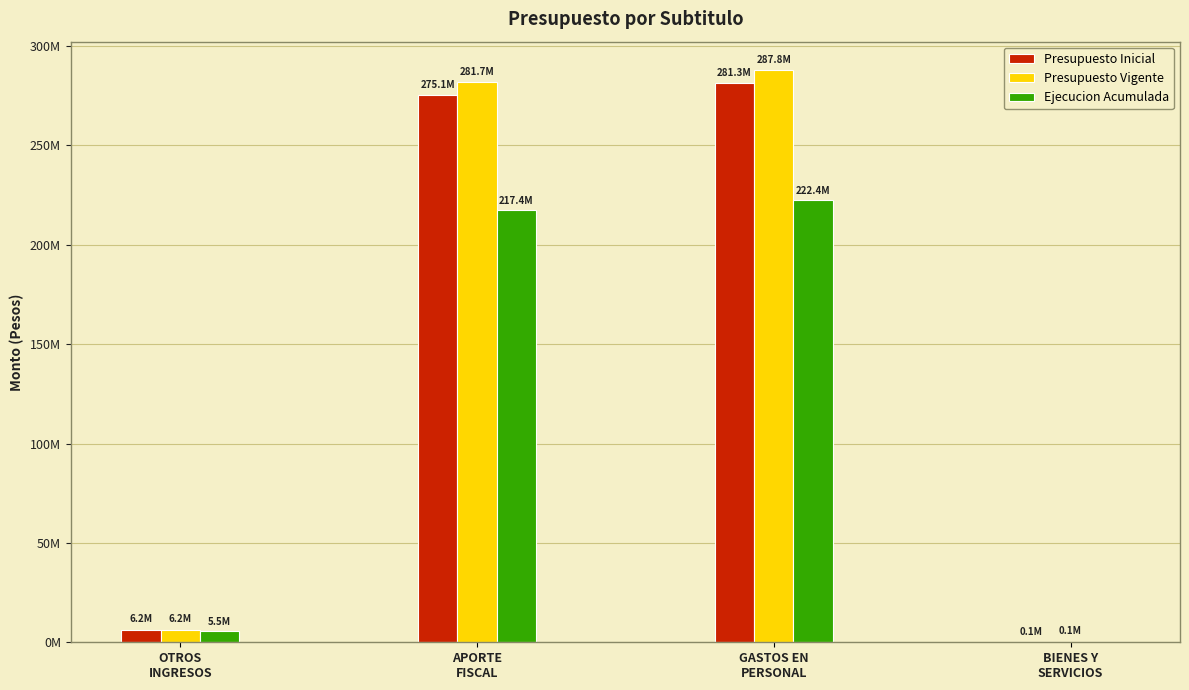

Which series has the largest total across all categories?

Presupuesto Vigente